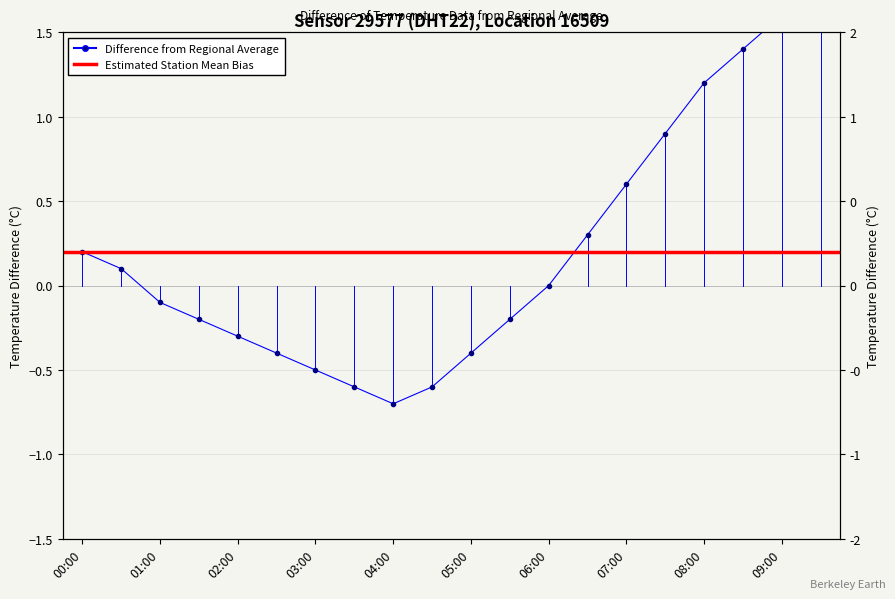

What is the smallest value displayed?

-0.7